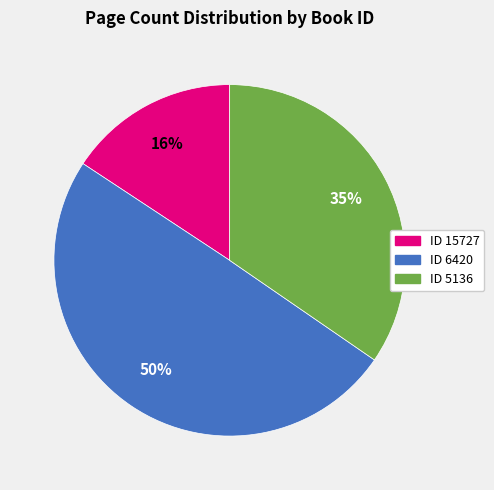

Between ID 5136 and ID 6420, which is larger?

ID 6420